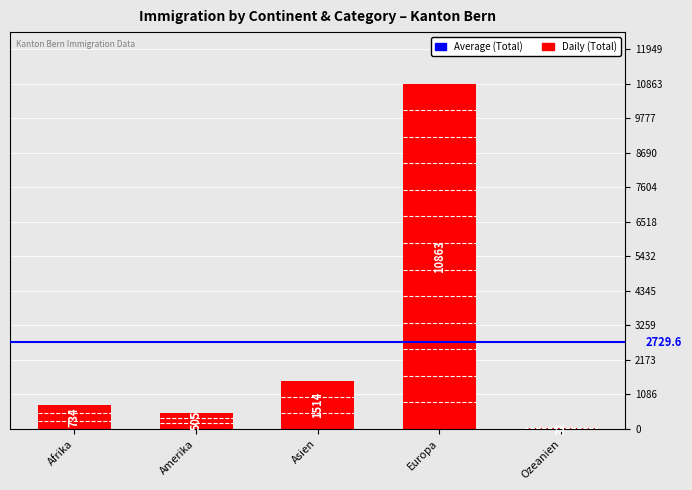

What is the sum of the values at Amerika and Europa?

11368